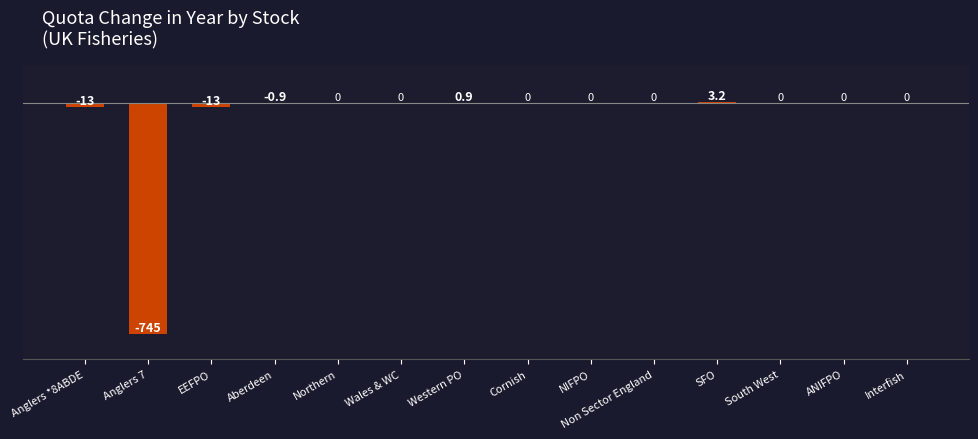

The chart shows a value of 0.0 at Interfish. True or false?

True